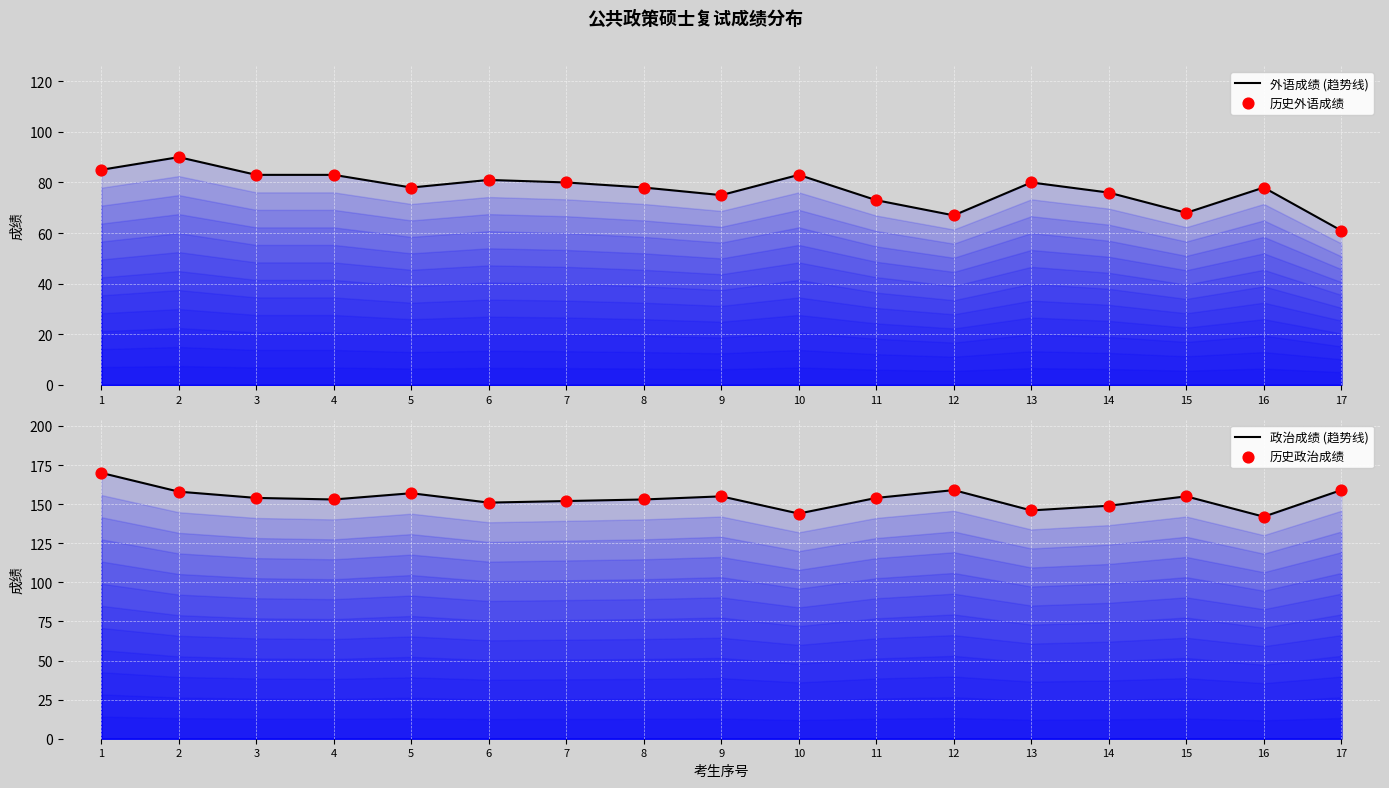

At how many categories does at least one series exceed 61?

17